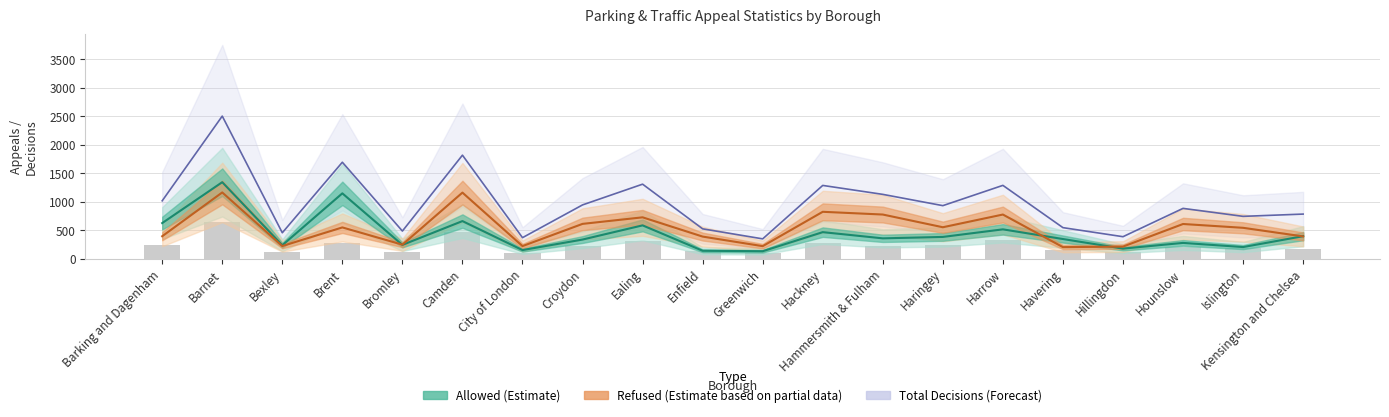

What is the difference between the second highest and second lowest values in the Total Decisions (Forecast) series?

1448